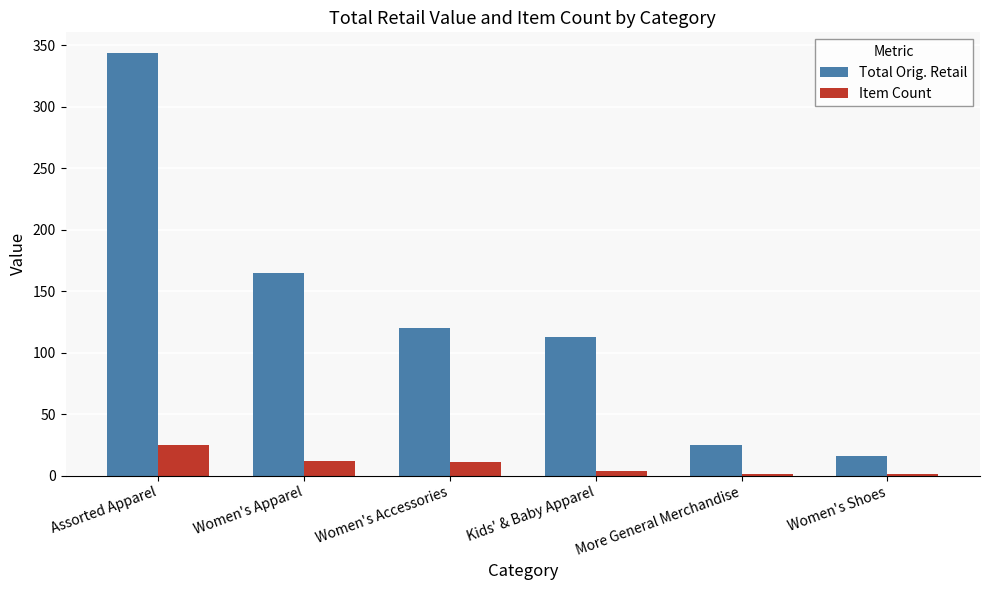

Is it true that Item Count equals 1.0 at More General Merchandise?

True